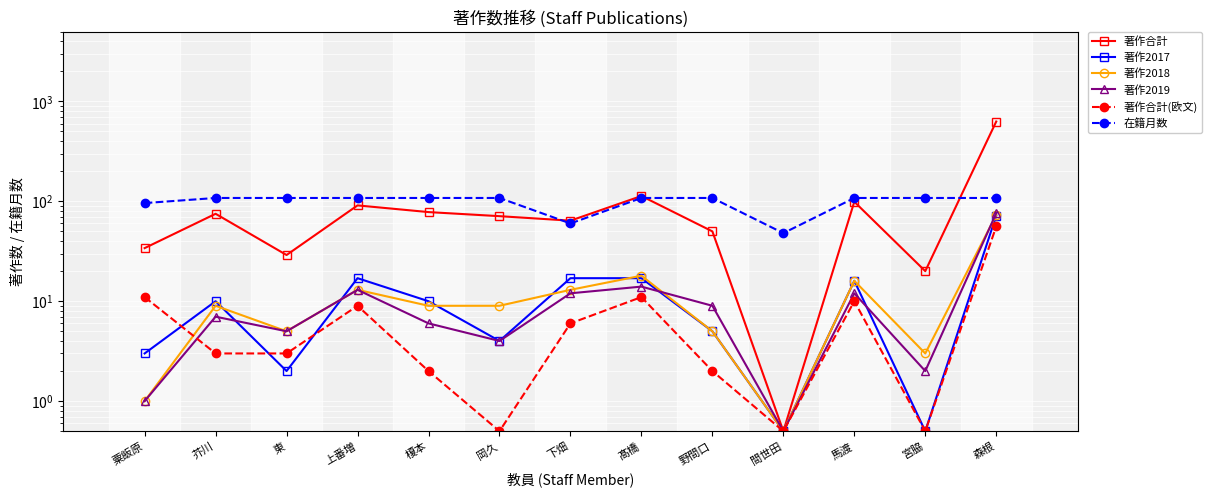

Between 下畑 and 野間口, which series saw the biggest shift?

在籍月数